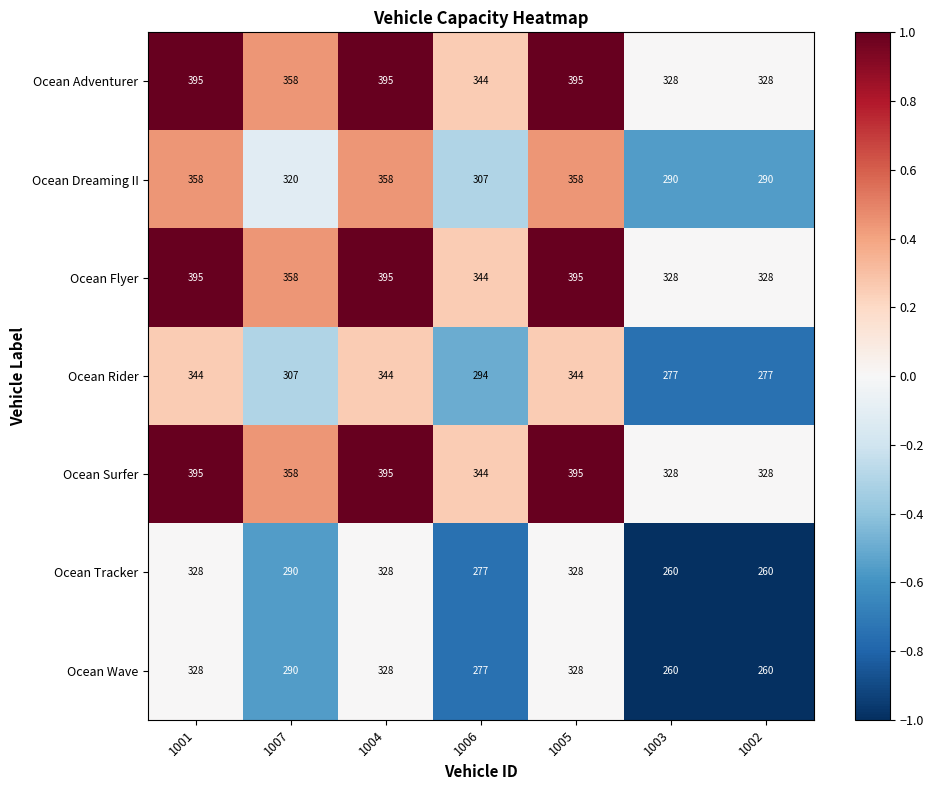

What is the difference between the maximum and minimum values in the Ocean Wave series?

68